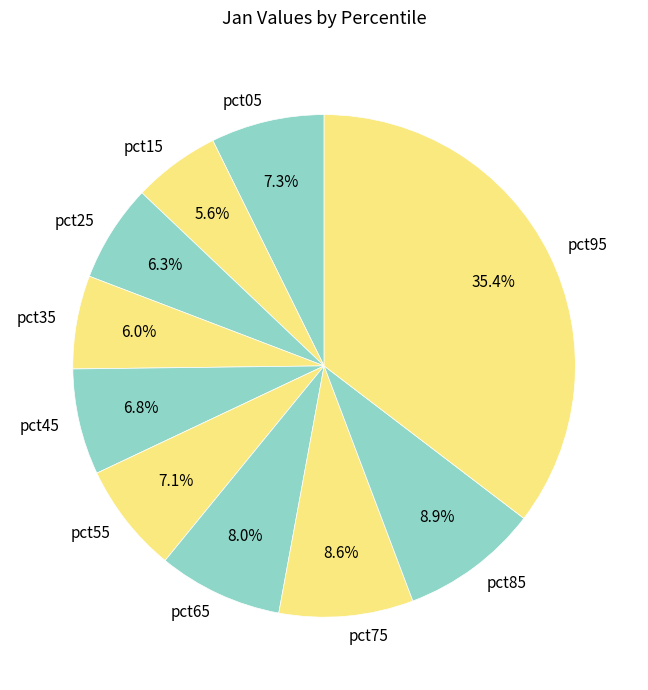

To the nearest percent, what portion does pct55 represent?

7%